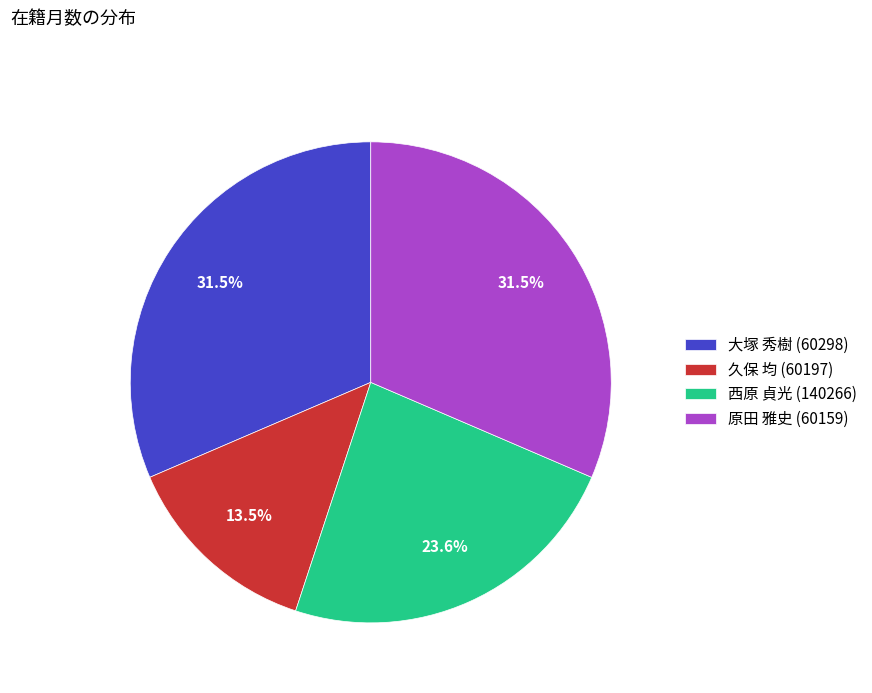

Which slice is the smallest?

久保 均 (60197)